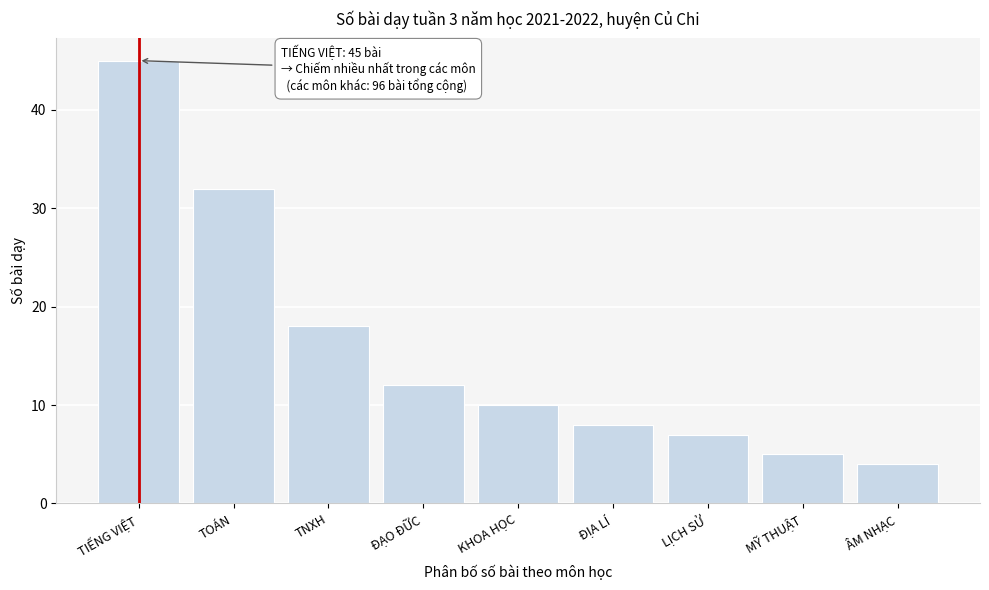

Reading right to left, transcribe all the data shown in this chart.

4	5	7	8	10	12	18	32	45